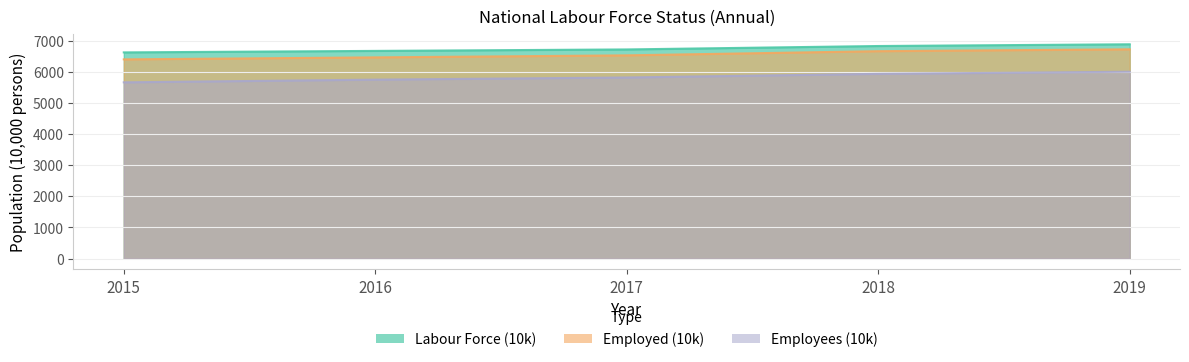

What is the average value of the Labour Force (10k) series?

6747